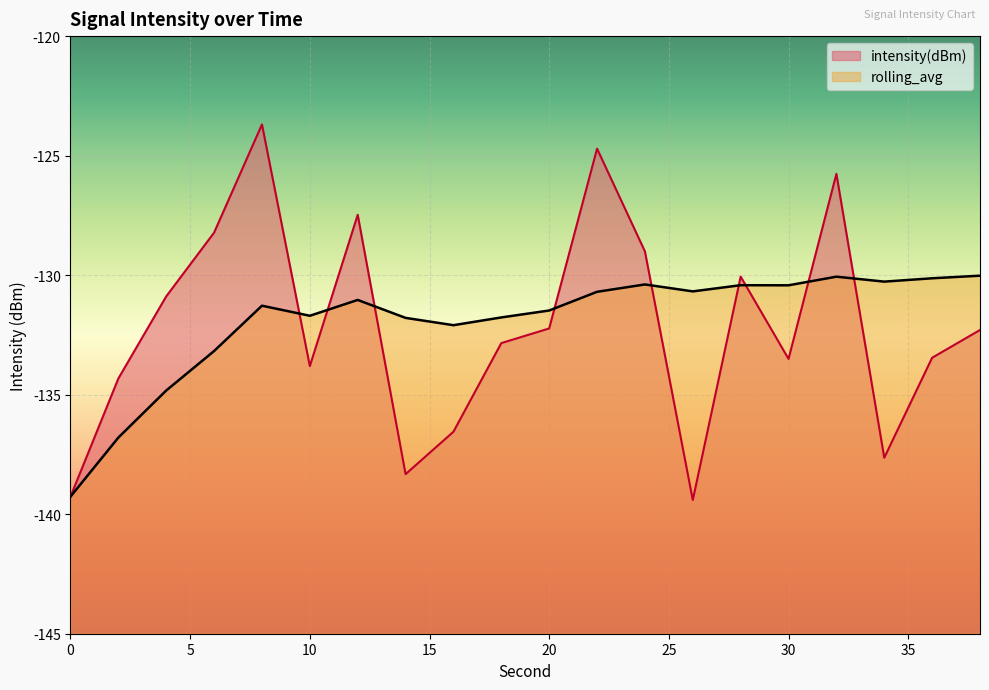

What is the minimum value for rolling_avg?

-139.3